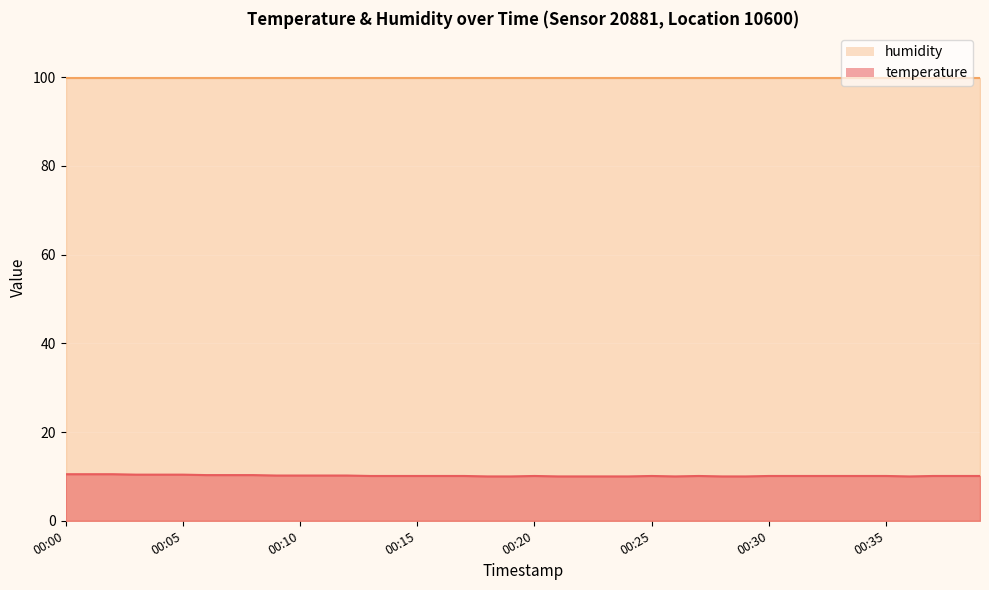

True or false: the data shows 10.0 at 00:21.

True